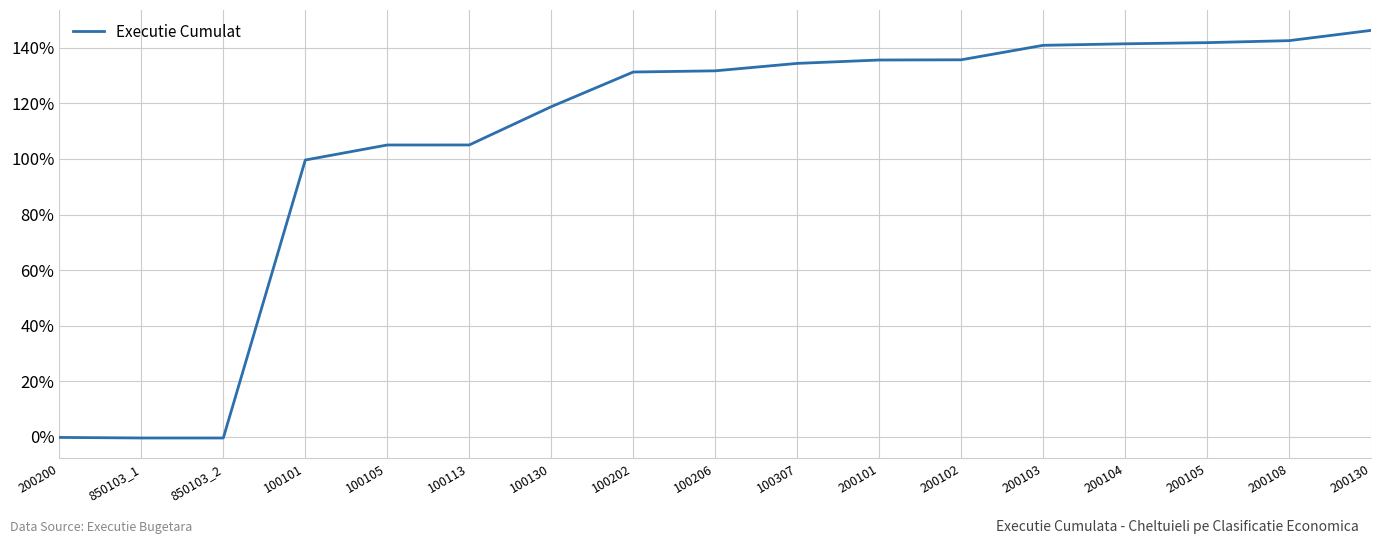

The value at 100105 is 29.0. True or false?

False